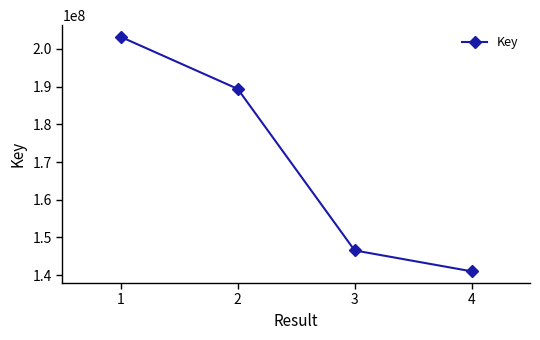

Reading left to right, transcribe all the data shown in this chart.

1=203173200	2=189381239	3=146575527	4=141037510